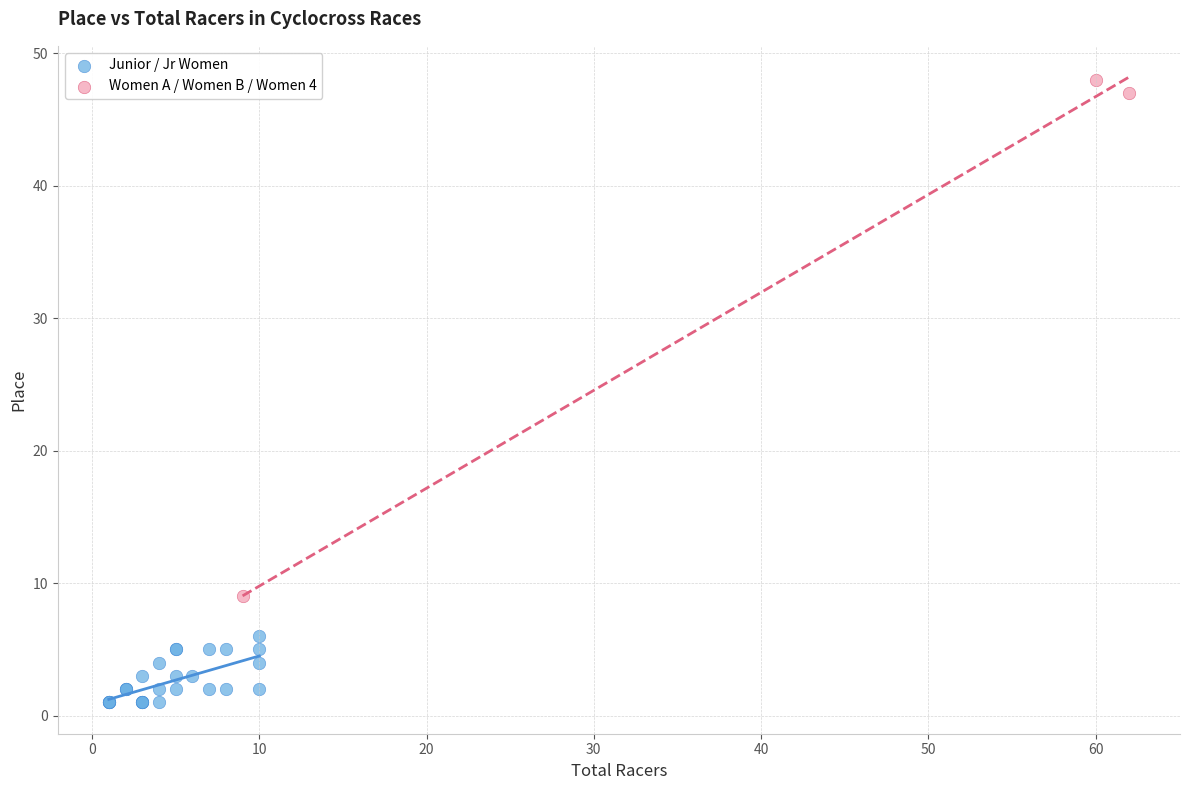

Which series has the widest spread of Y values?

Women A / Women B / Women 4